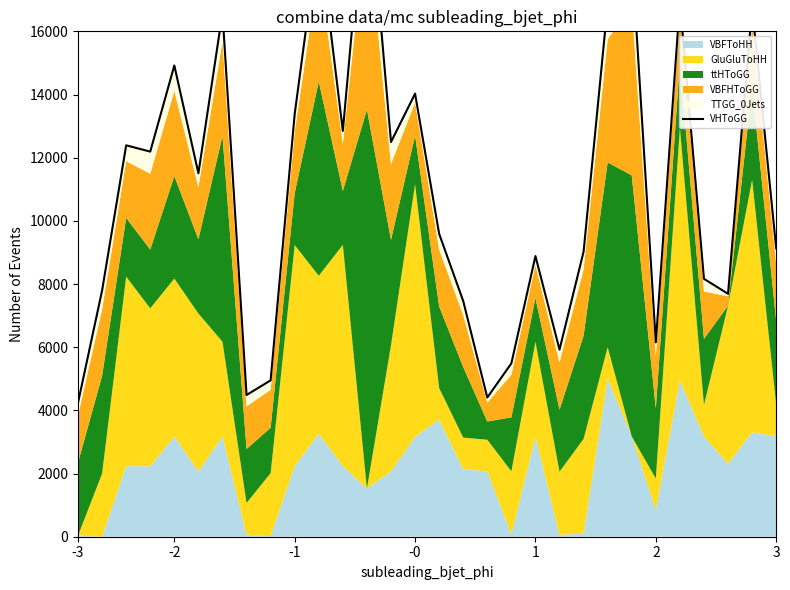

At which category does the chart reach its peak across all series?

12